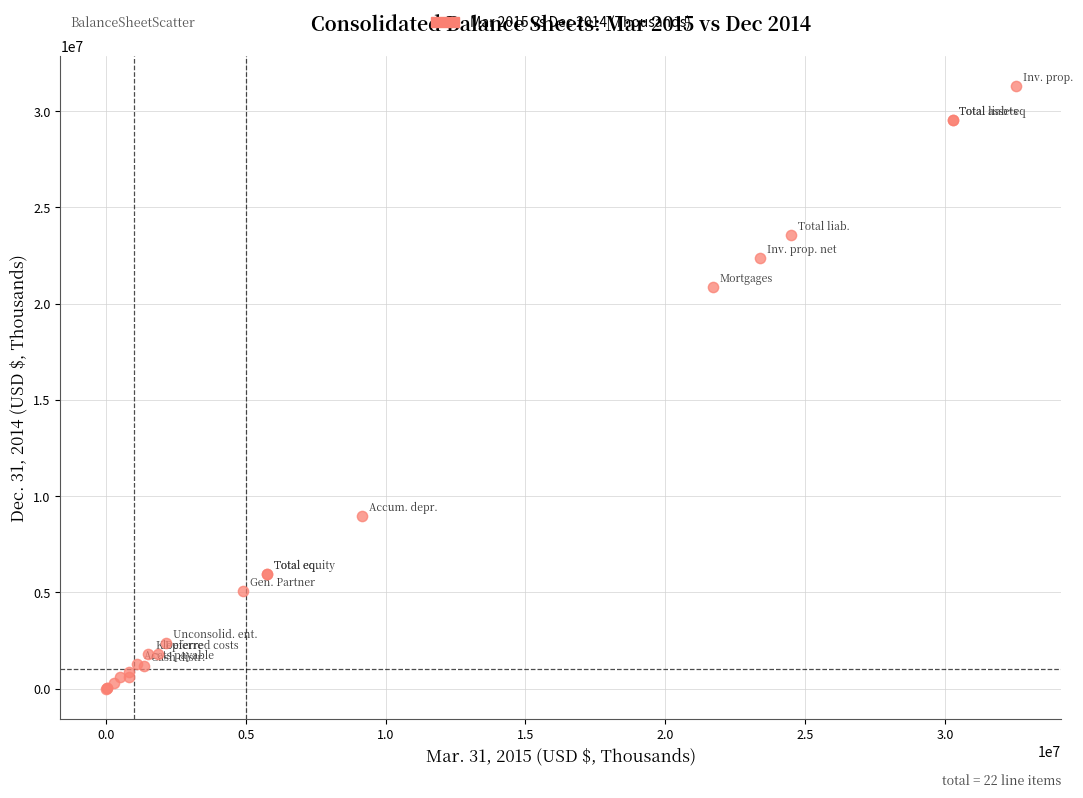

What Y value in the scatter plot is closest to 15659151?

20852993